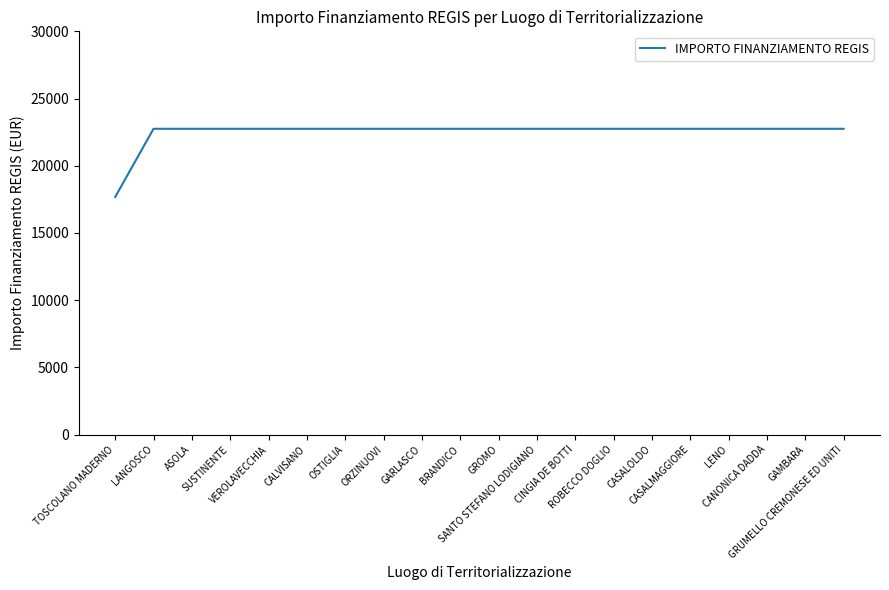

What is the difference between the maximum and minimum values?

5075.2